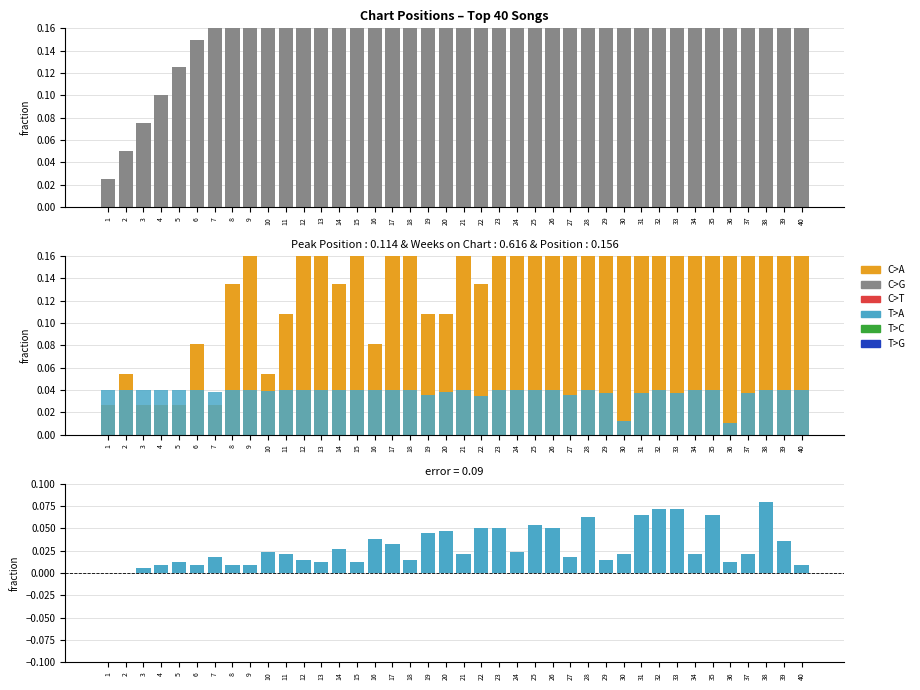

True or false: Peak Position has a value of 0.4 at 15.

False